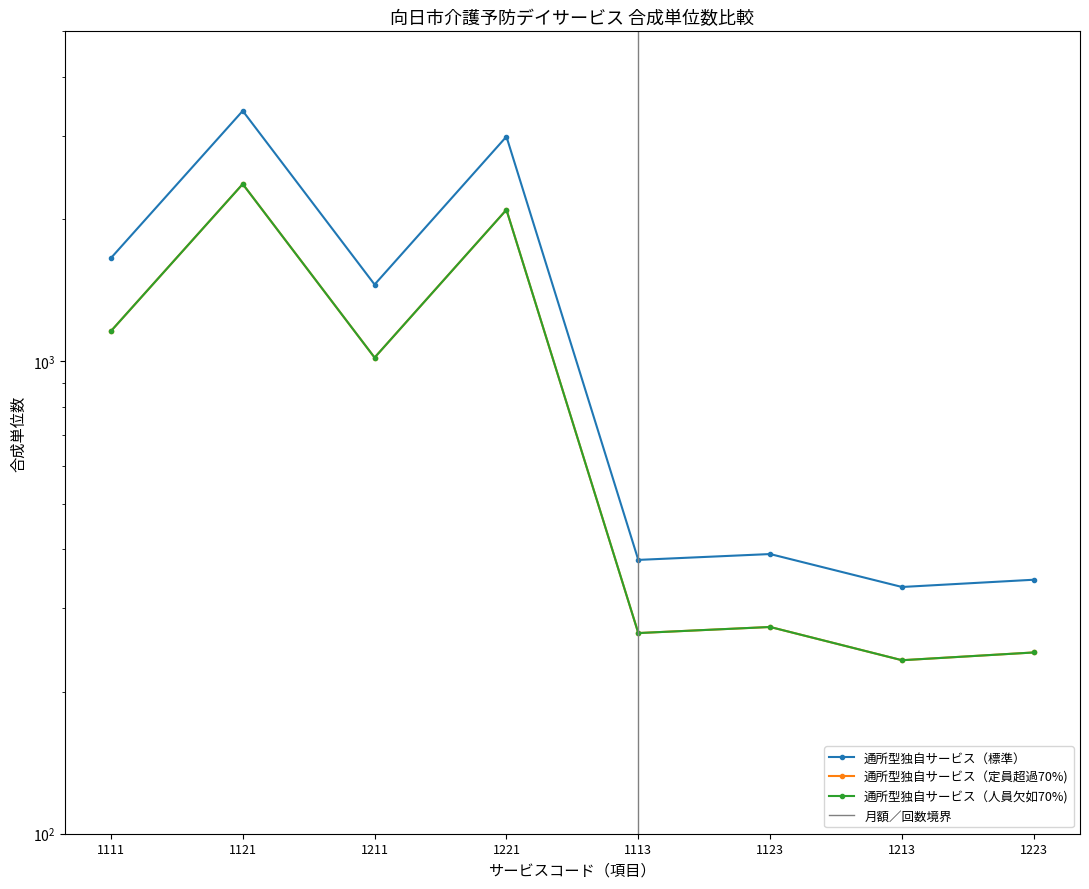

At how many categories does at least one series exceed 2934?

2